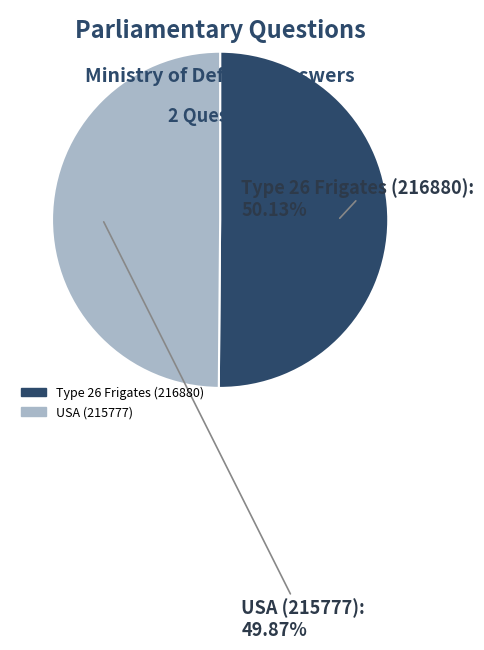

What is the total percentage of Type 26 Frigates (216880) and USA (215777)?

100.0%